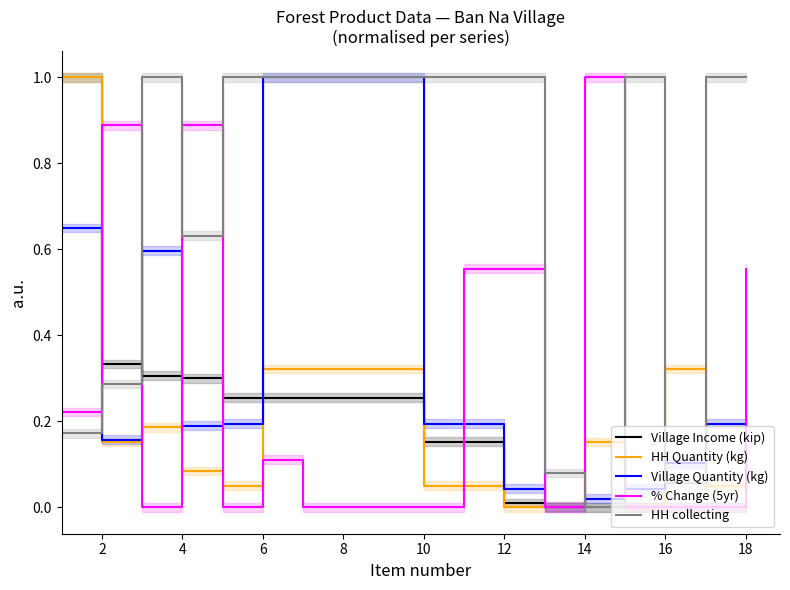

Which series has the largest total across all categories?

HH collecting